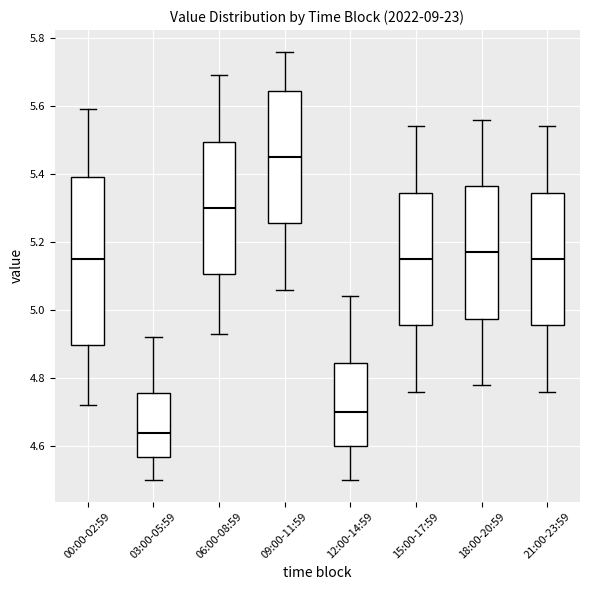

Reading left to right, read every box against the y-axis: the position of its median line, the range the box covers, and the ends of its whiskers. The values are not printed on the chart, so give them approximately, as read against the axis.

00:00-02:59: median 5.16, box 4.90 to 5.40, whiskers 4.72 to 5.60
03:00-05:59: median 4.64, box 4.56 to 4.76, whiskers 4.50 to 4.92
06:00-08:59: median 5.30, box 5.10 to 5.50, whiskers 4.94 to 5.70
09:00-11:59: median 5.46, box 5.26 to 5.64, whiskers 5.06 to 5.76
12:00-14:59: median 4.70, box 4.60 to 4.84, whiskers 4.50 to 5.04
15:00-17:59: median 5.16, box 4.96 to 5.34, whiskers 4.76 to 5.54
18:00-20:59: median 5.18, box 4.98 to 5.36, whiskers 4.78 to 5.56
21:00-23:59: median 5.16, box 4.96 to 5.34, whiskers 4.76 to 5.54